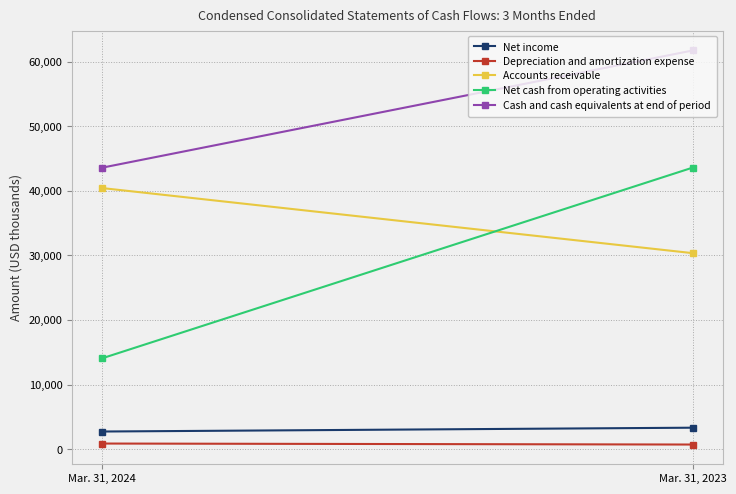

How many series are shown in this chart?

5